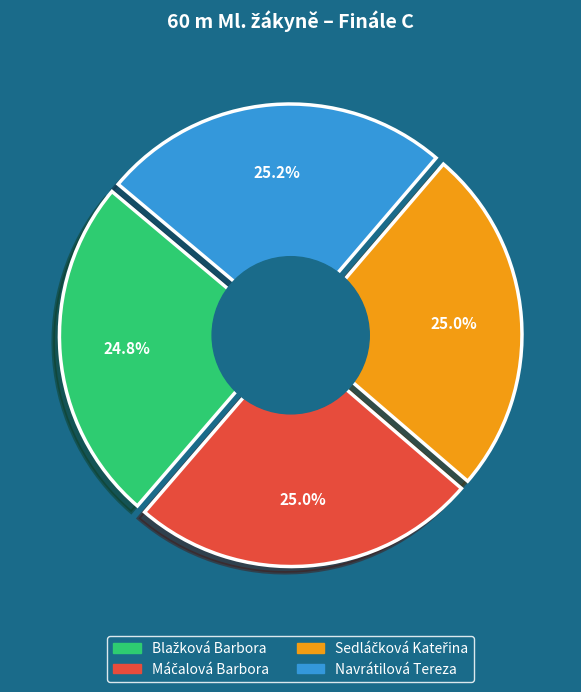

Approximately how many times larger is the value at Navrátilová Tereza compared to Sedláčková Kateřina?

1.0